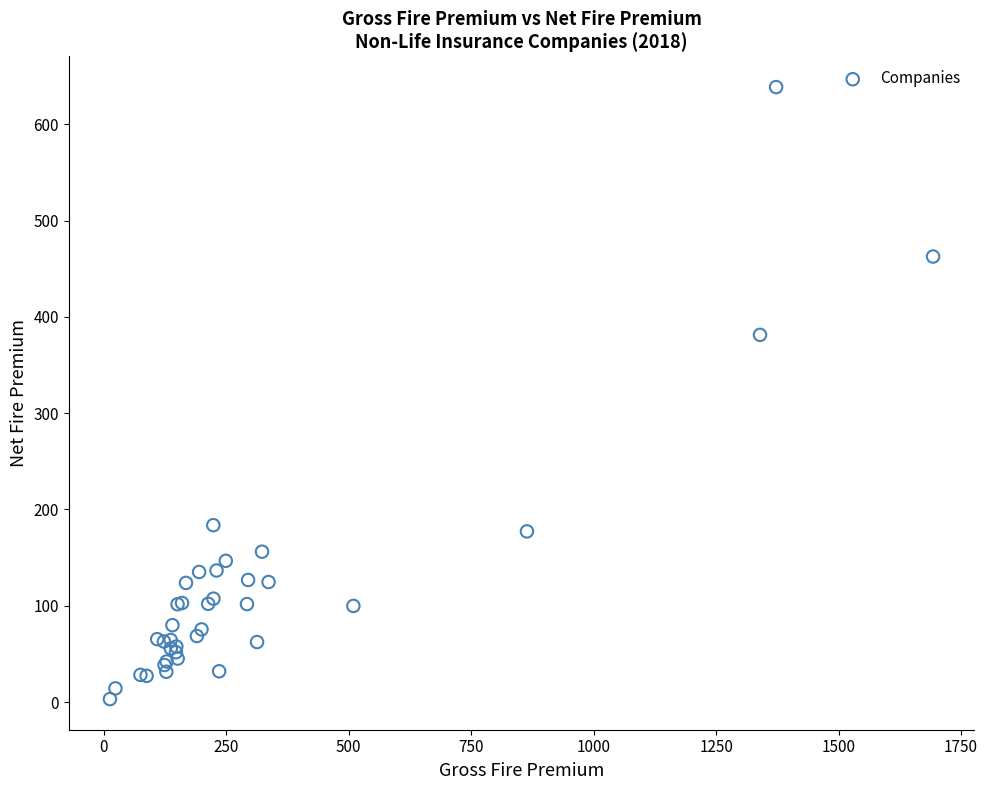

What Y value in the scatter plot is closest to 320?

381.3